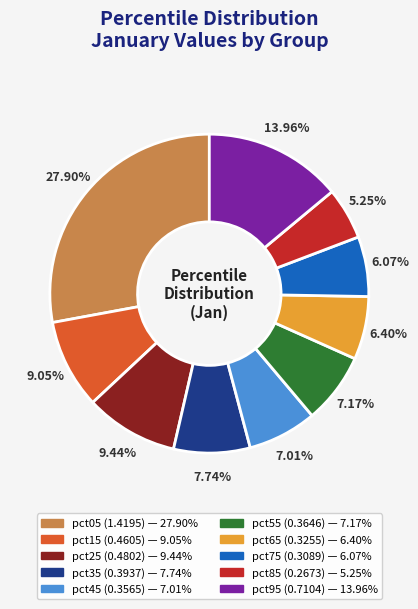

What percentage is the pct05 slice, to the nearest percent?

28%